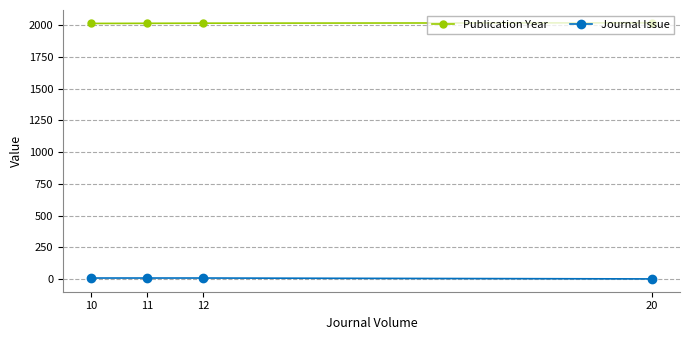

Which category has the lowest value across all series?

20